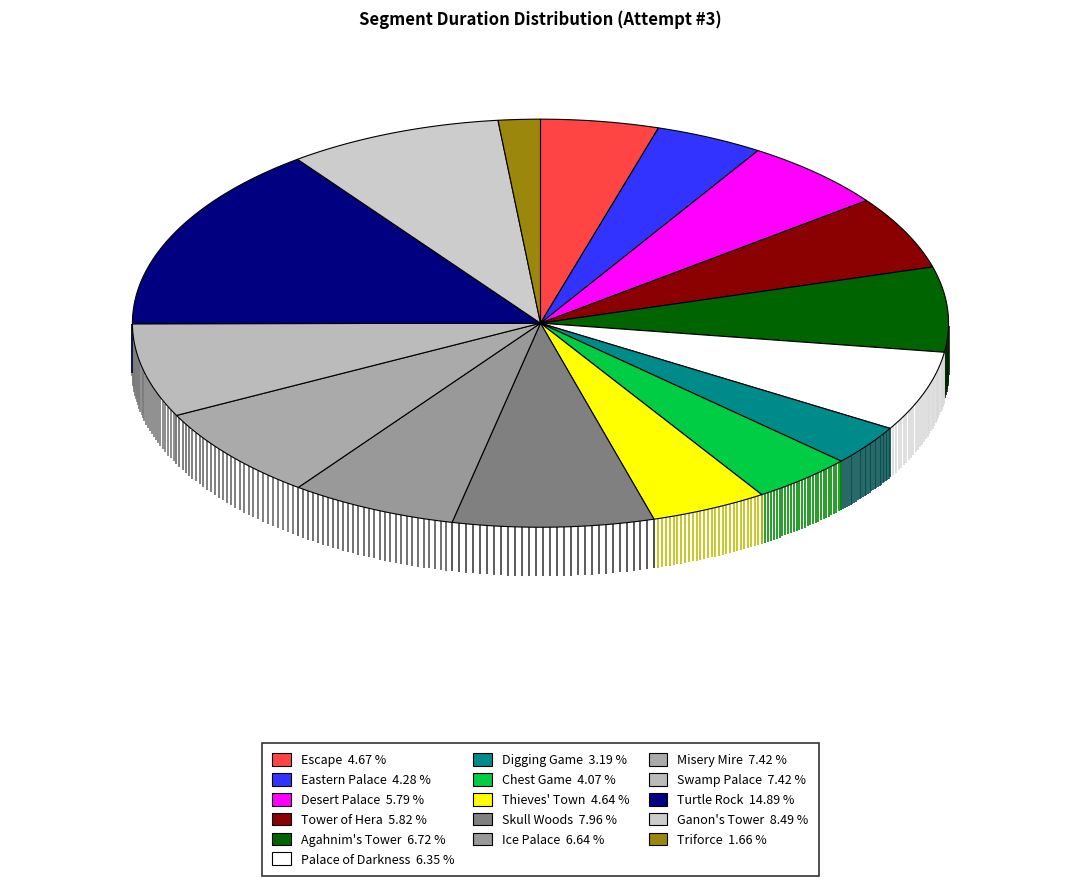

To the nearest percent, what is the difference between the Triforce and Ice Palace slice percentages?

5%